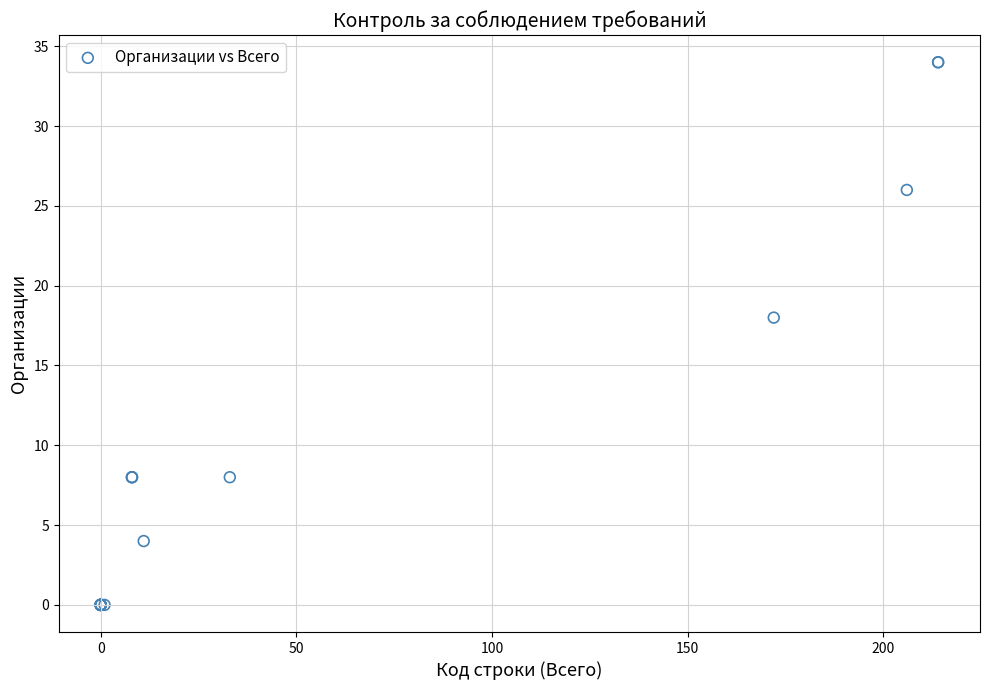

What Y value in the scatter plot is closest to 17?

18